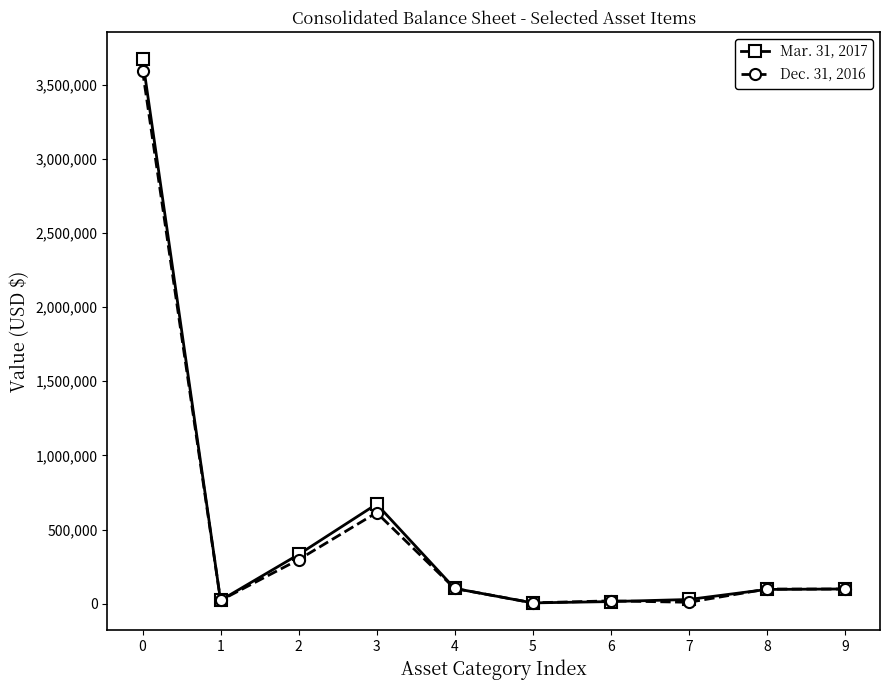

Which series has the largest range (max minus min)?

Mar. 31, 2017